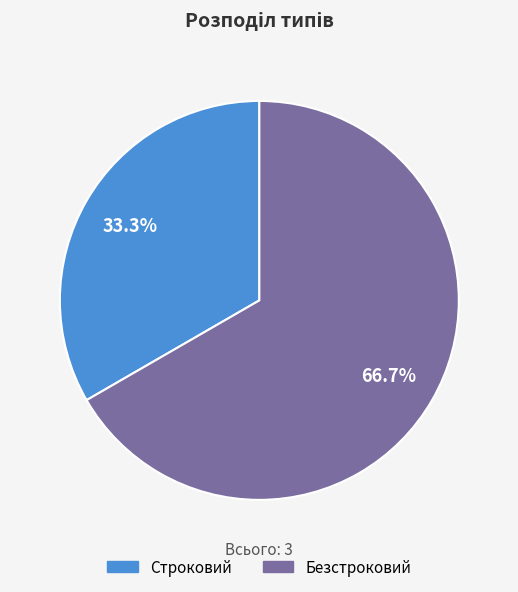

To the nearest percent, what portion does Строковий represent?

33%